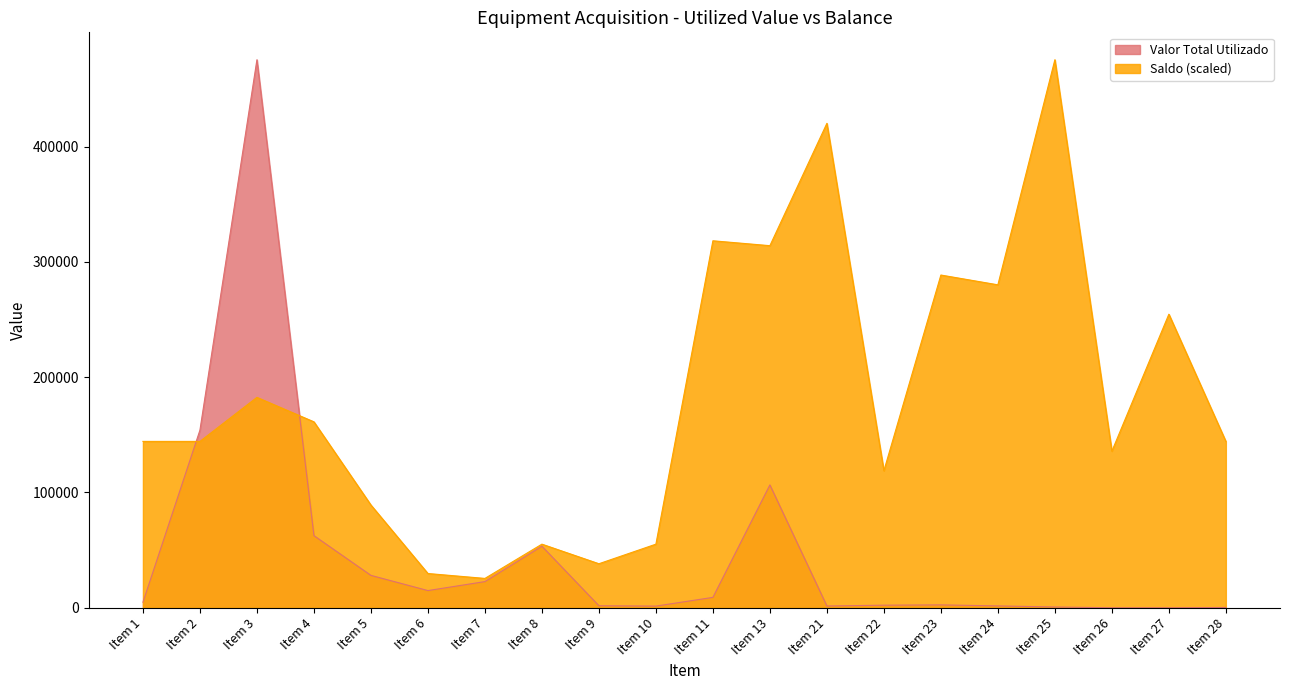

What is the maximum value shown in the chart?

475375.7